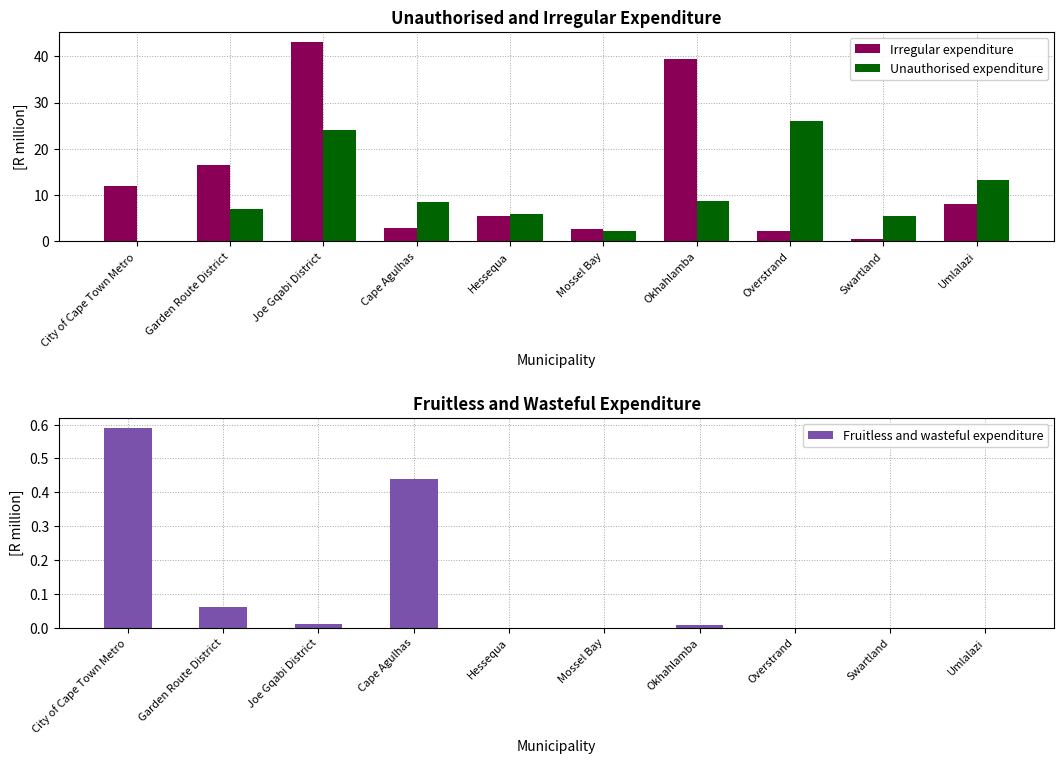

What is the spread (max minus min) of values at City of Cape Town Metro?

12.0